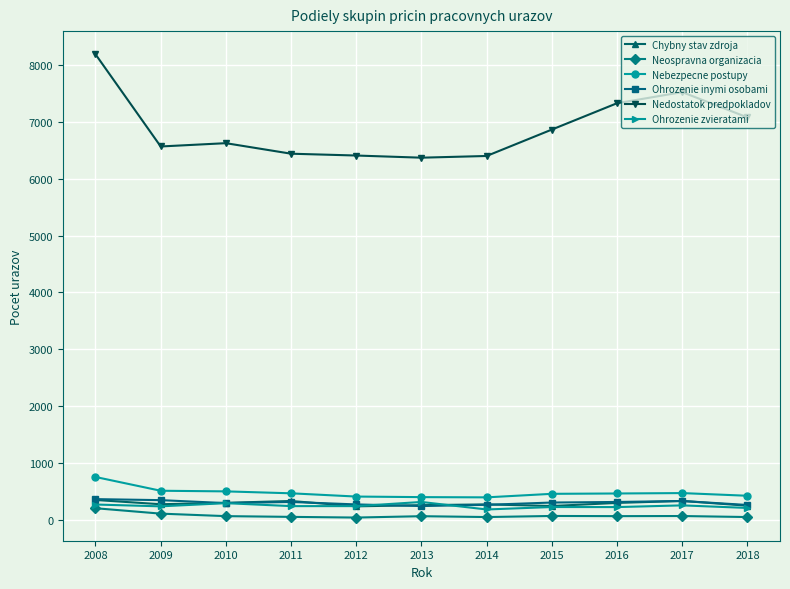

True or false: Ohrozenie inymi osobami and Nedostatok predpokladov cross at least once.

False